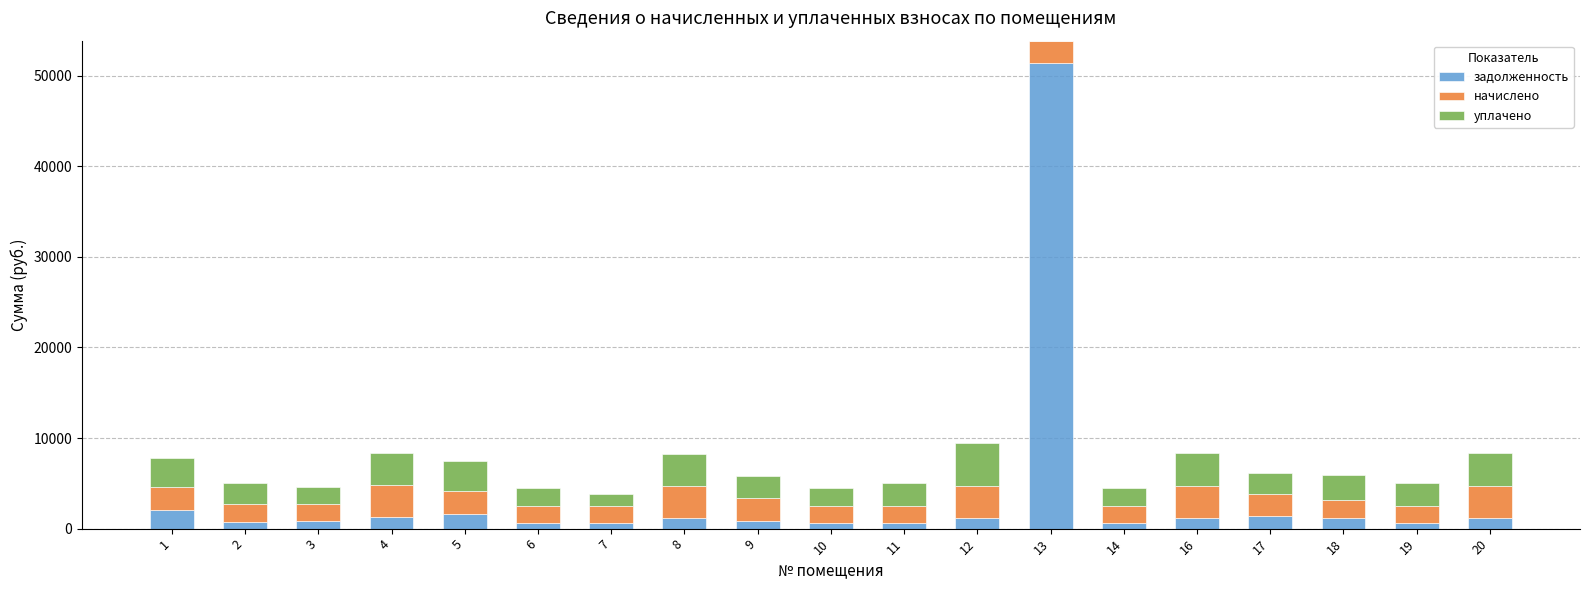

What is the sum of all задолженность values?

69954.6